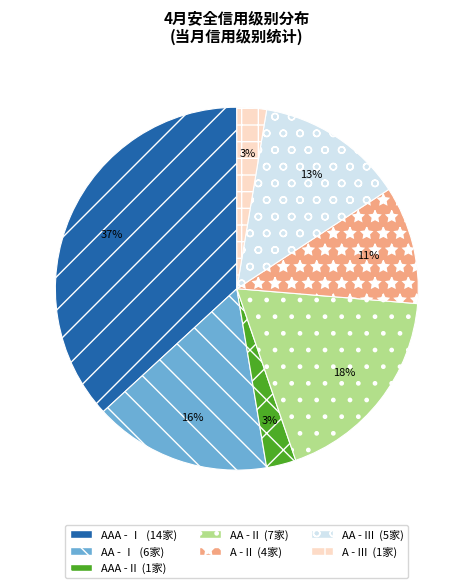

To the nearest percent, what is the difference between the largest and smallest slice percentages?

34%